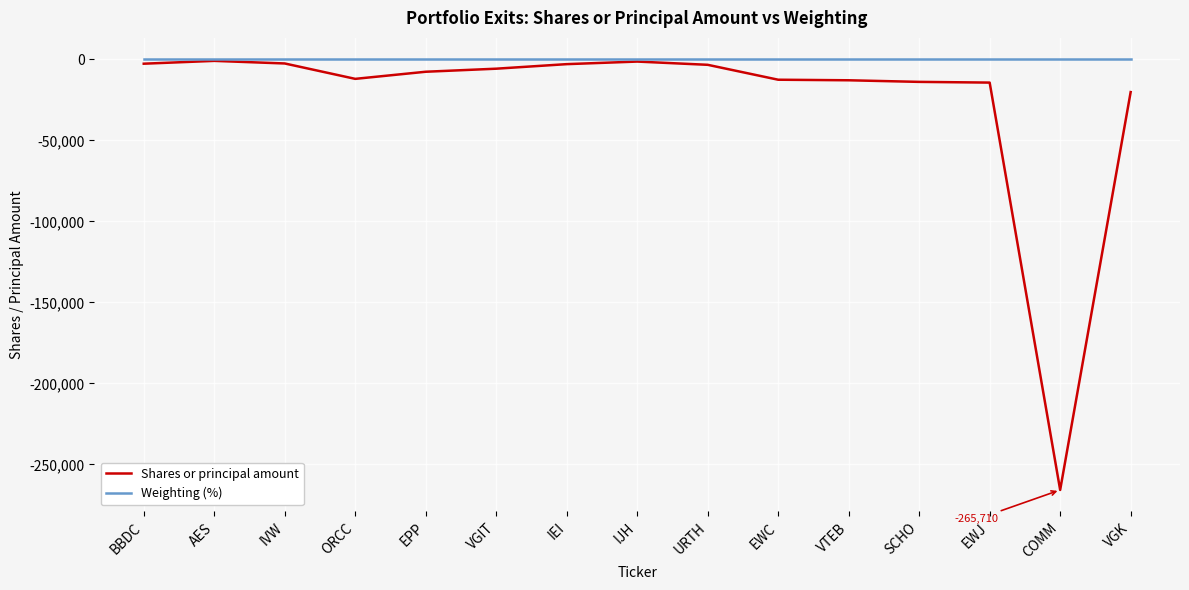

Which series has the largest range (max minus min)?

Shares or principal amount